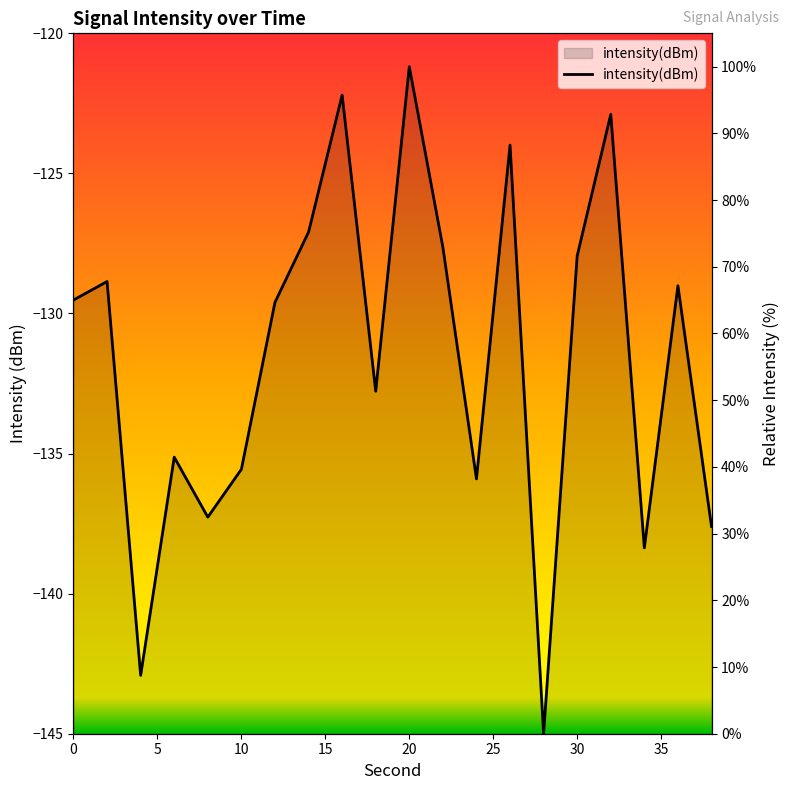

List the labels in order of value, largest first.

20, 16, 32, 26, 14, 22, 30, 2, 36, 0, 12, 18, 6, 10, 24, 8, 38, 34, 4, 28